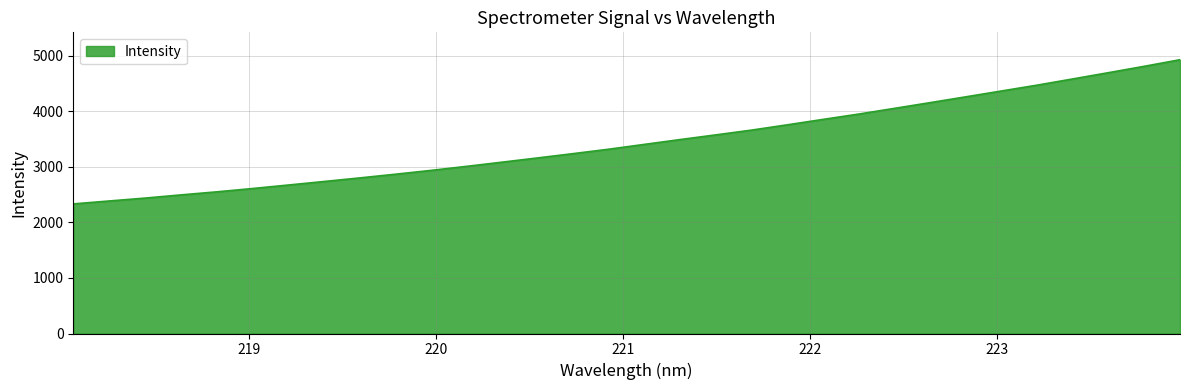

What is the maximum value shown in the chart?

4929.1